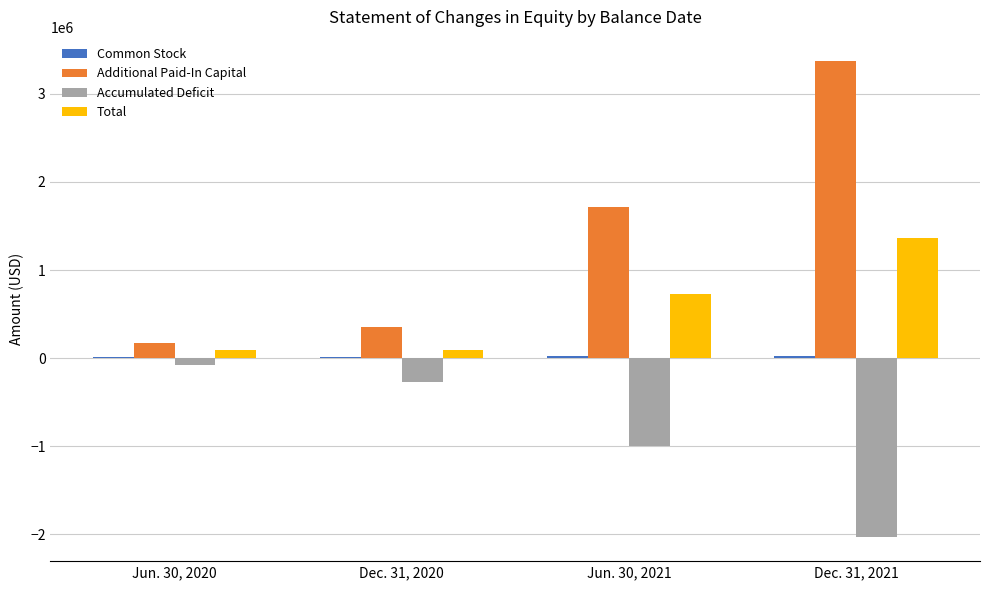

Which series changed the most between Dec. 31, 2020 and Dec. 31, 2021?

Additional Paid-In Capital